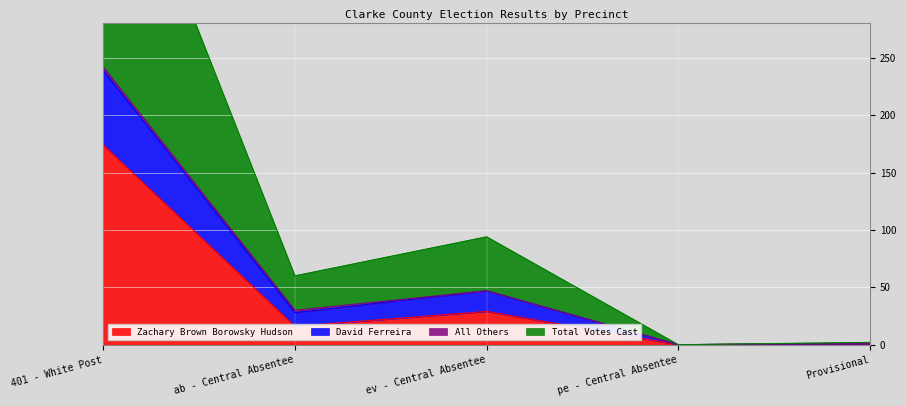

What is the maximum value for Zachary Brown Borowsky Hudson?

174